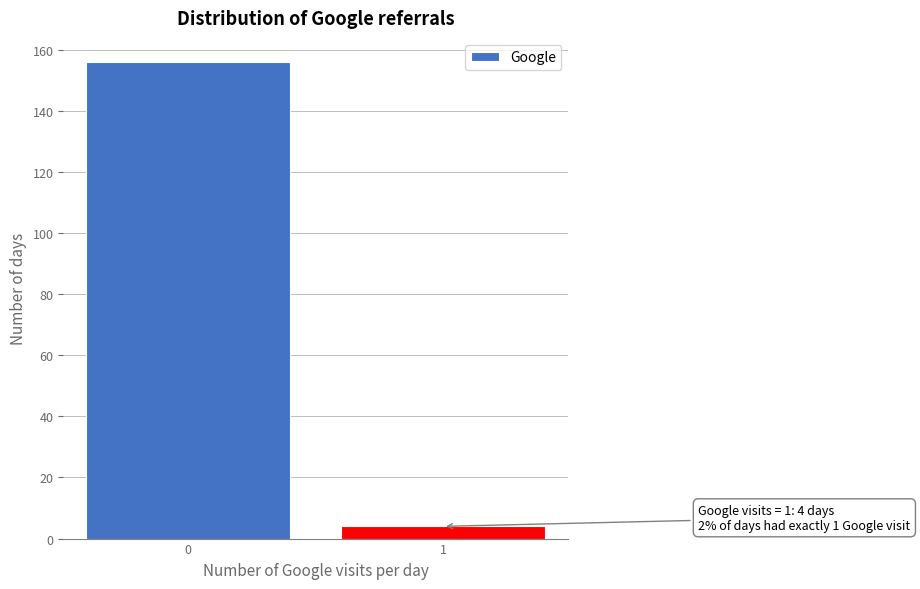

Reading left to right, list all the values displayed in this chart.

0=156	1=4